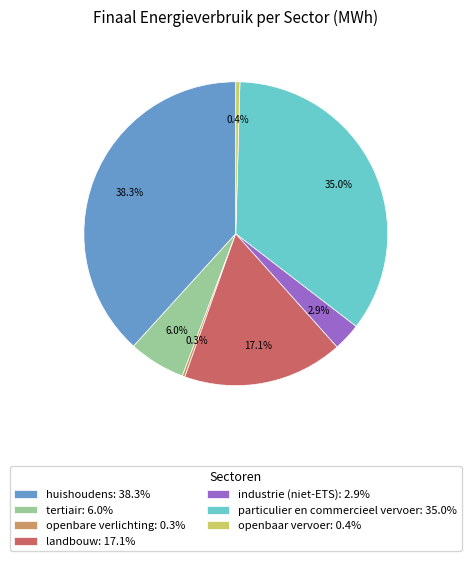

Is openbare verlichting: 0.3% the majority of the pie?

No